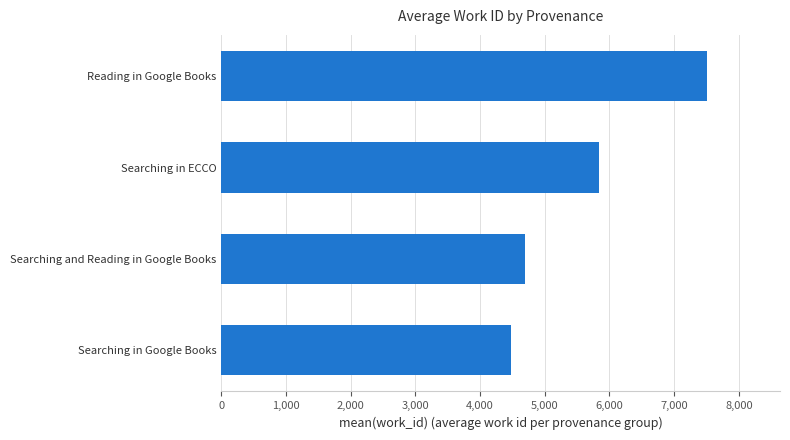

True or false: the data shows 5840.5 at Searching in ECCO.

True